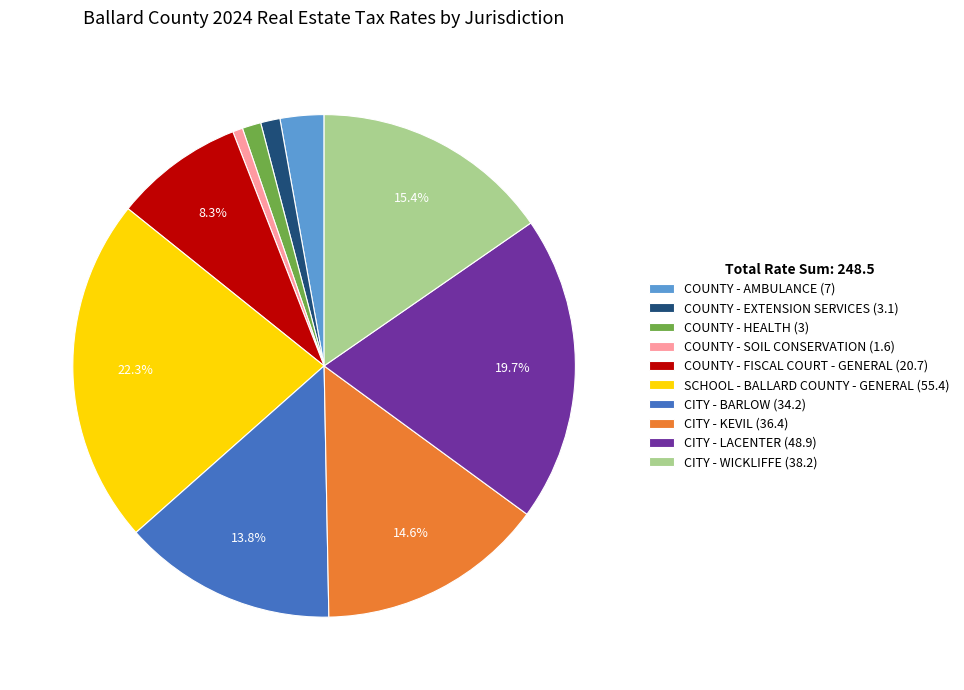

What portion of the pie excludes COUNTY - FISCAL COURT - GENERAL (20.7)?

91.7%